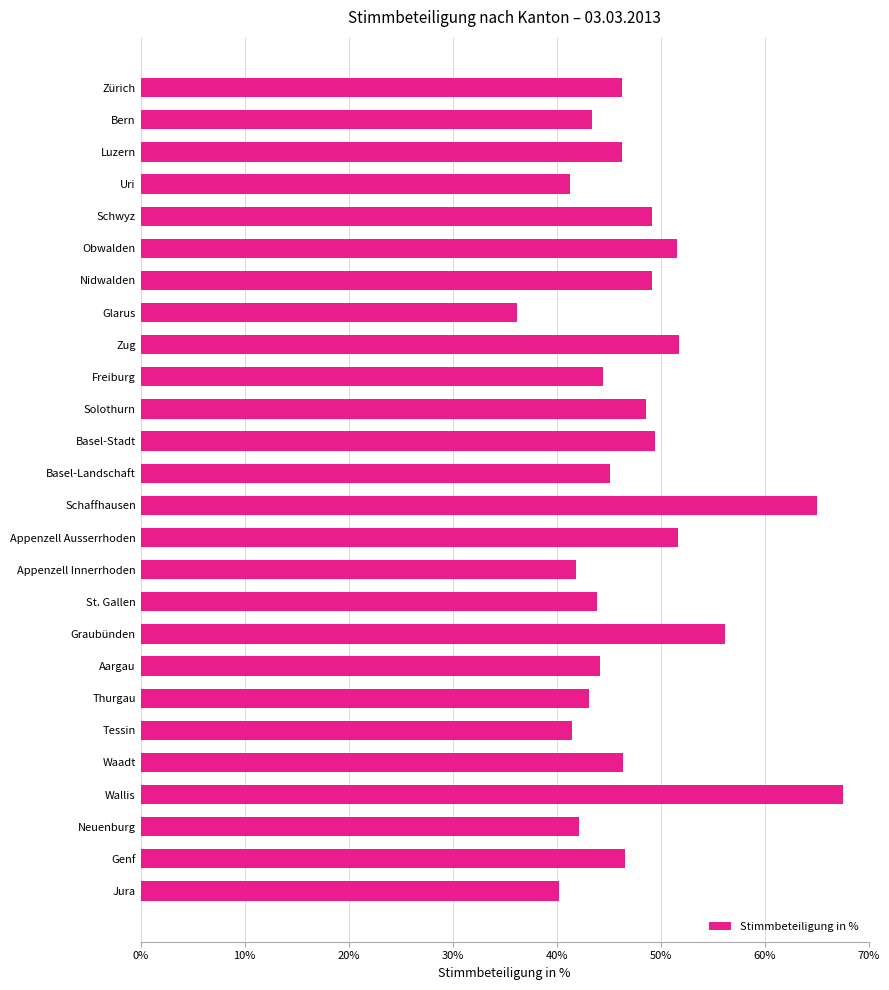

What is the sum of all values?

1232.9